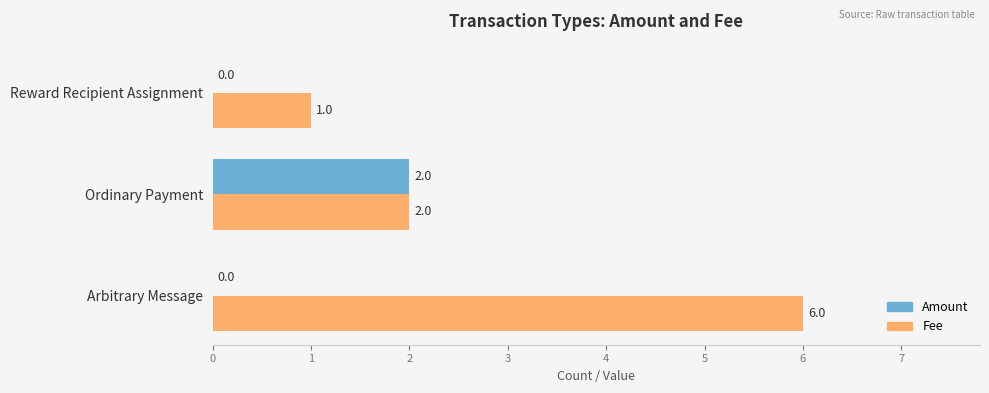

The Amount series shows 1 at Ordinary Payment. True or false?

False